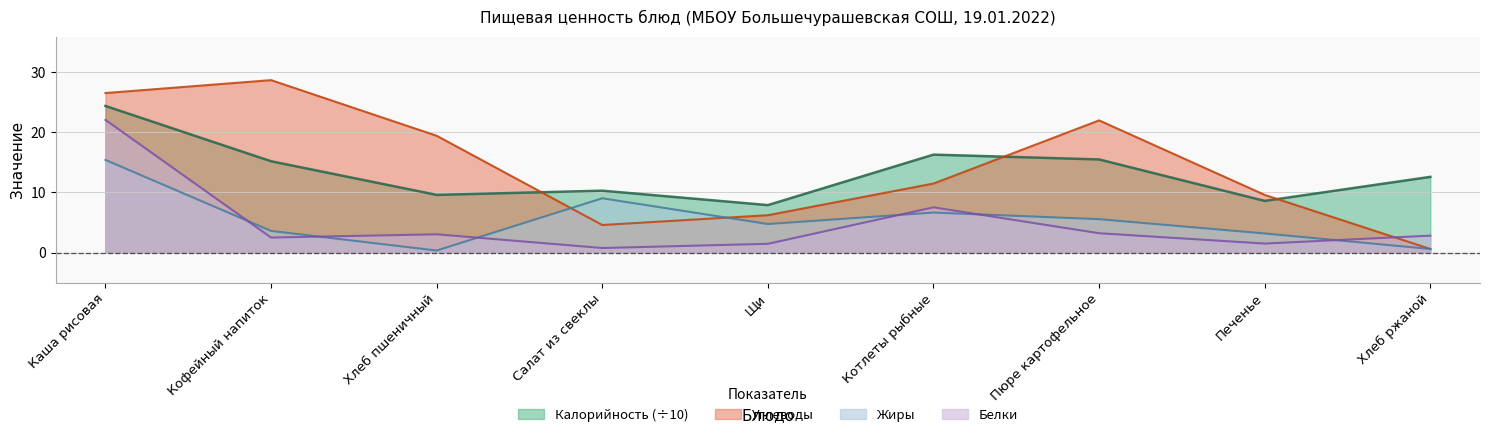

What is the sum of the Калорийность values at Каша рисовая and Салат из свеклы?

34.7